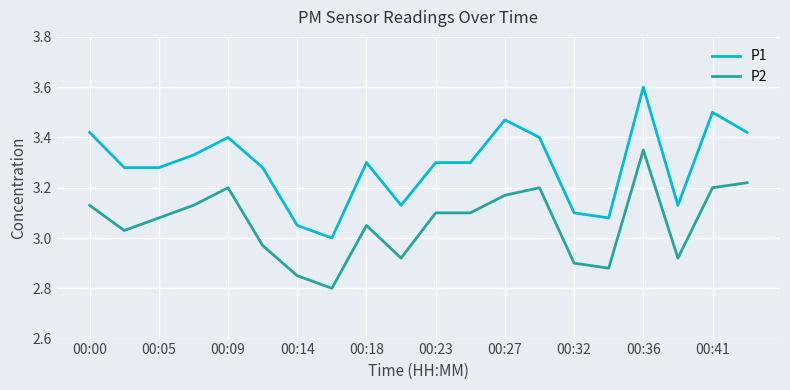

What is the difference between the maximum and minimum values in the P1 series?

0.6